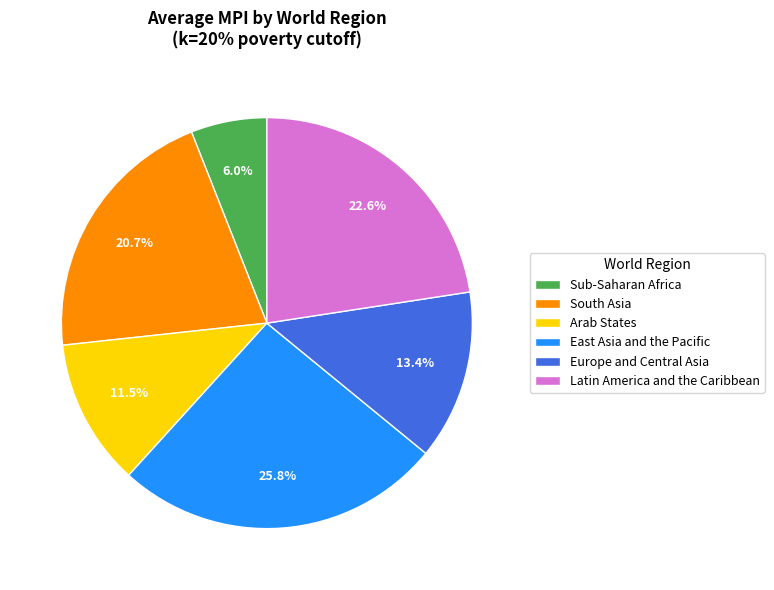

Which category has the smallest portion of the pie?

Sub-Saharan Africa